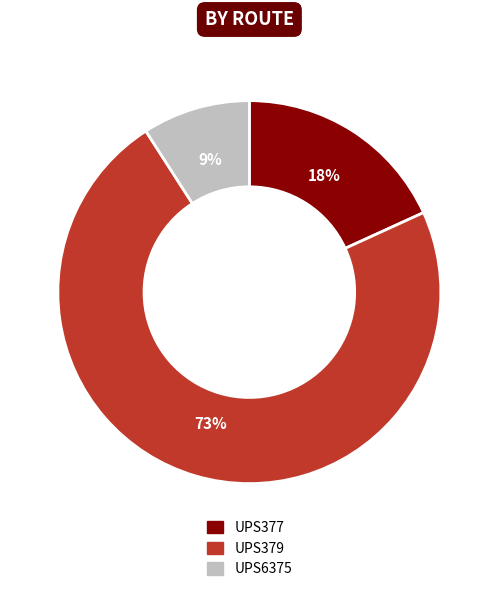

The UPS379 slice represents 73% of the pie. True or false?

True